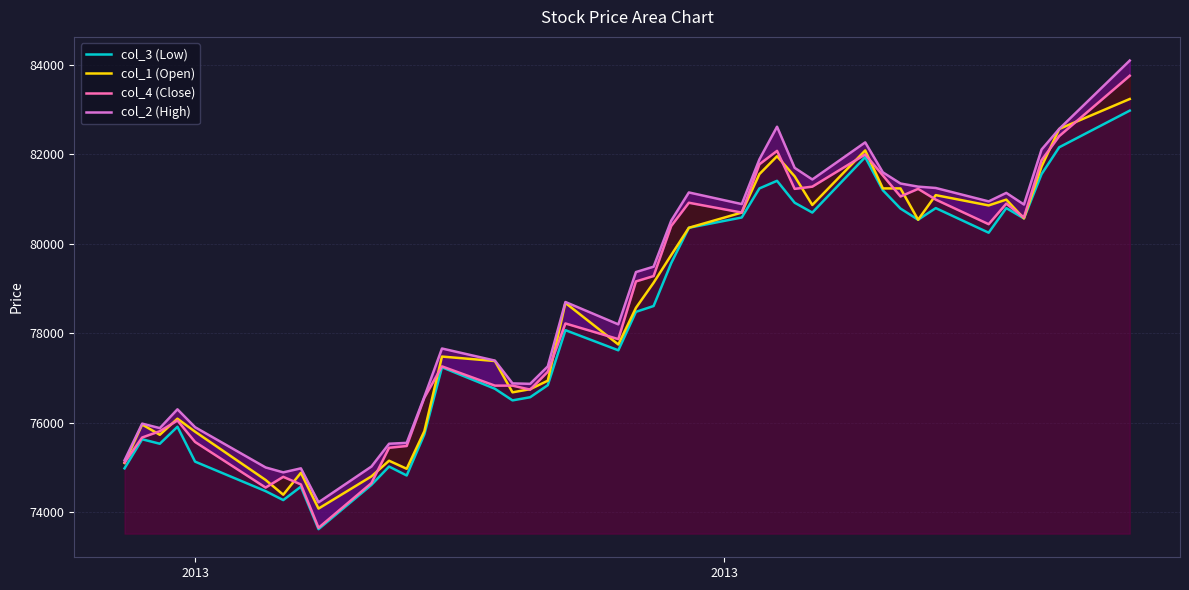

Does the chart display data point markers on the line(s)?

No